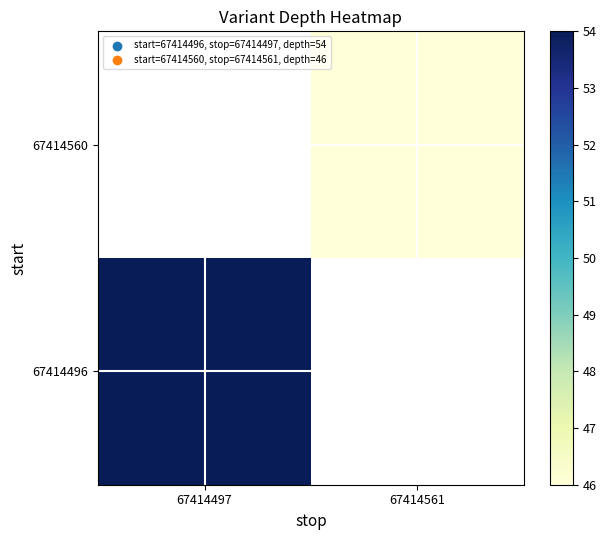

The value of 67414560 at 67414561 is 61.5. True or false?

False